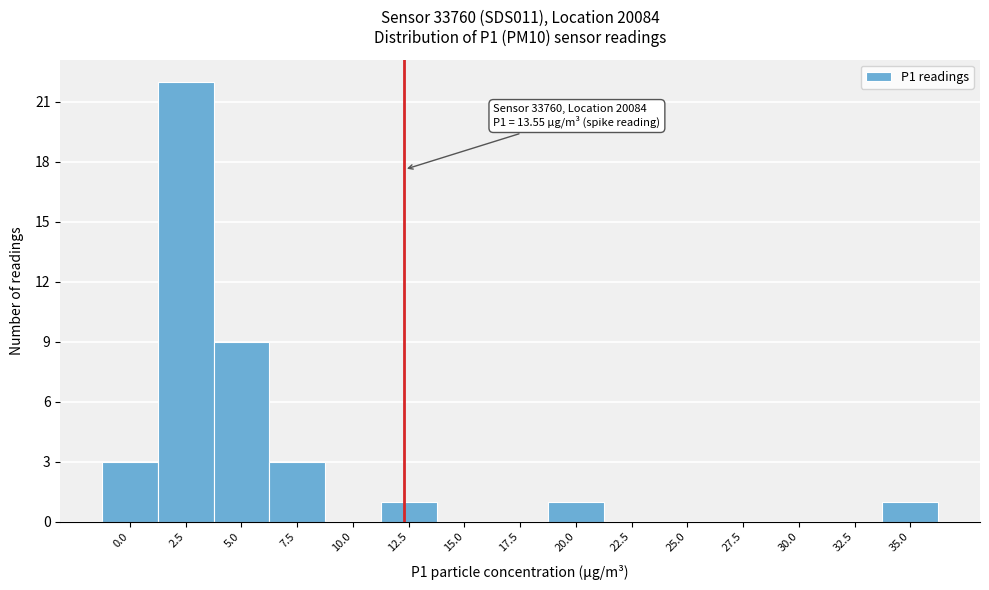

Reading right to left, what are all the values shown in this chart?

35.0=1	32.5=0	30.0=0	27.5=0	25.0=0	22.5=0	20.0=1	17.5=0	15.0=0	12.5=1	10.0=0	7.5=3	5.0=9	2.5=22	0.0=3